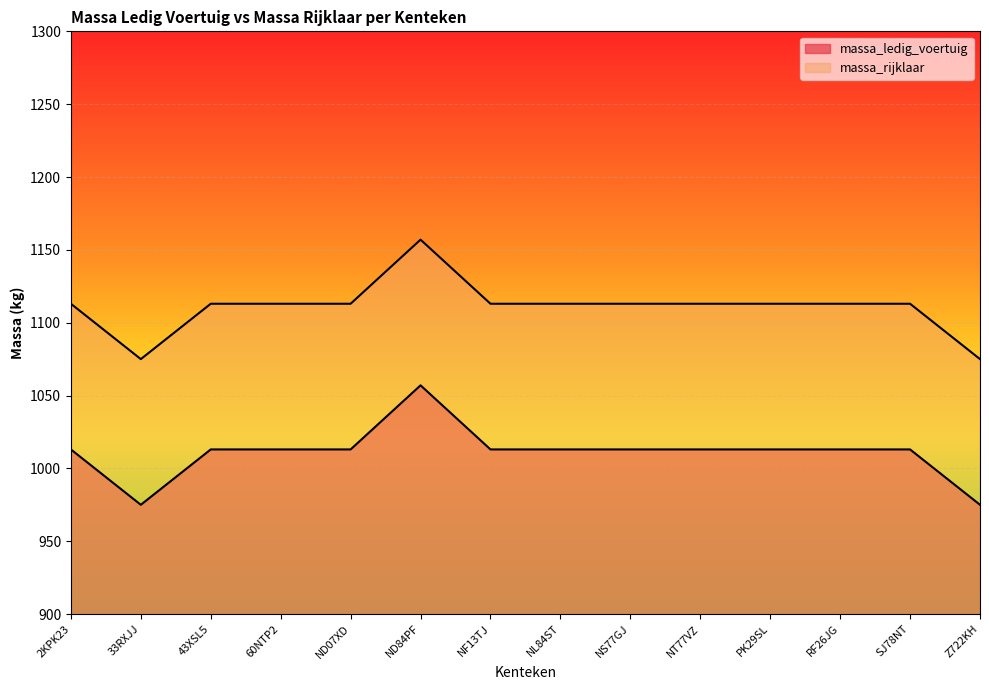

Does the chart display data point markers on the line(s)?

No